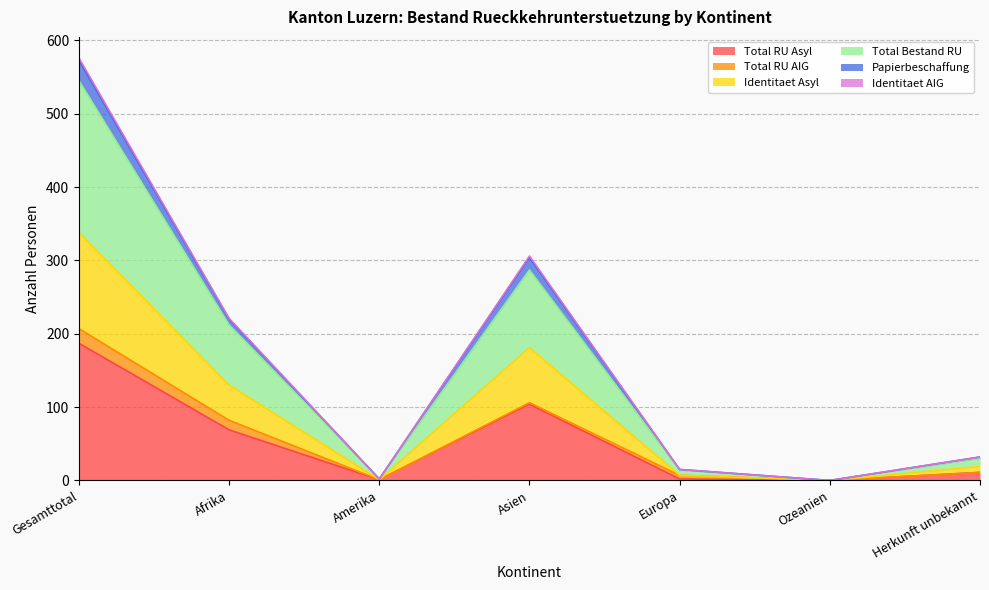

True or false: Total Bestand RU and Total RU Asyl intersect in this chart.

False